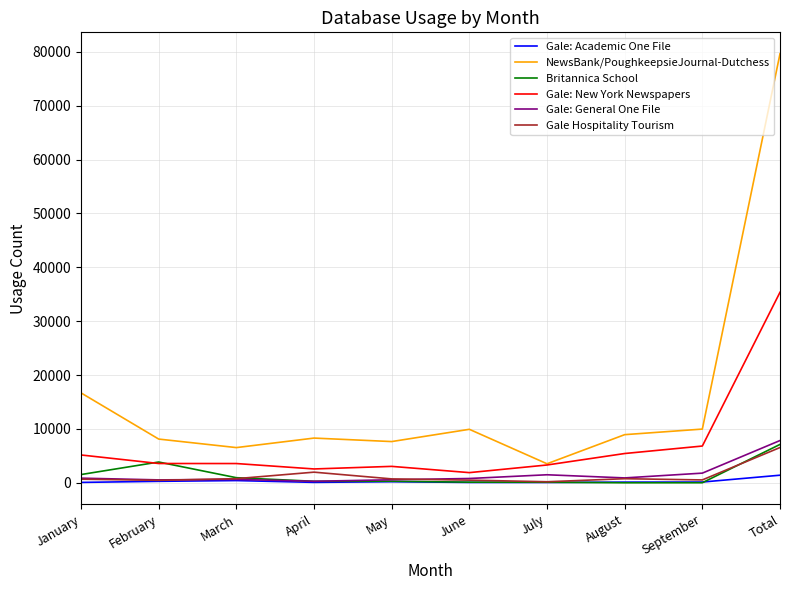

Does the chart have visible grid lines?

Yes